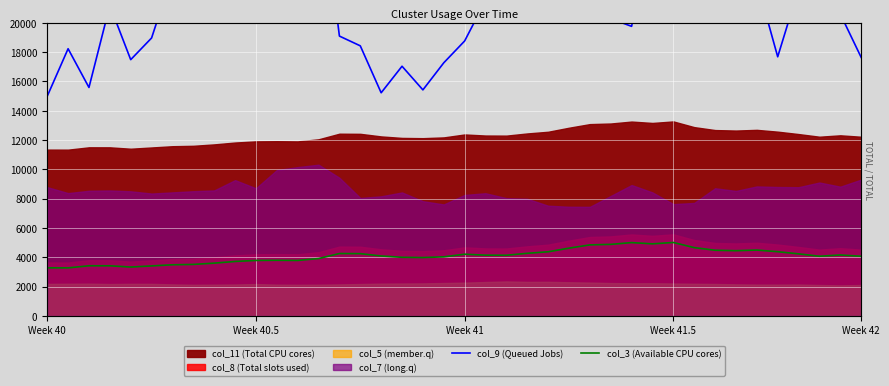

What is the difference between the col_9 (Queued Jobs) values at 37 and Week 41.5?

5277.5